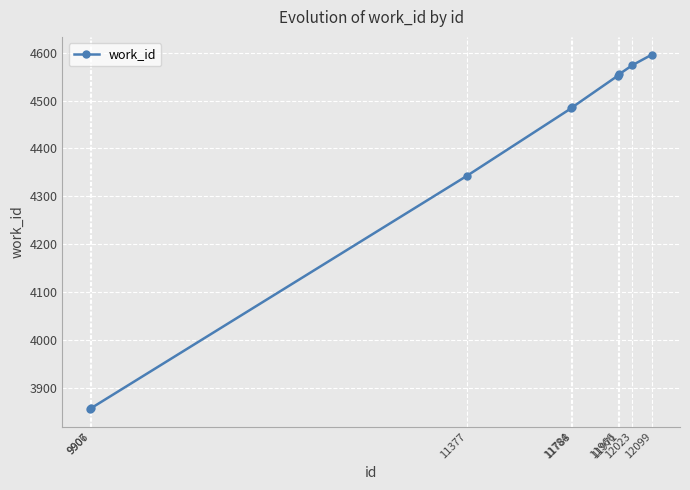

The chart shows a value of 4552 at 11966. True or false?

True